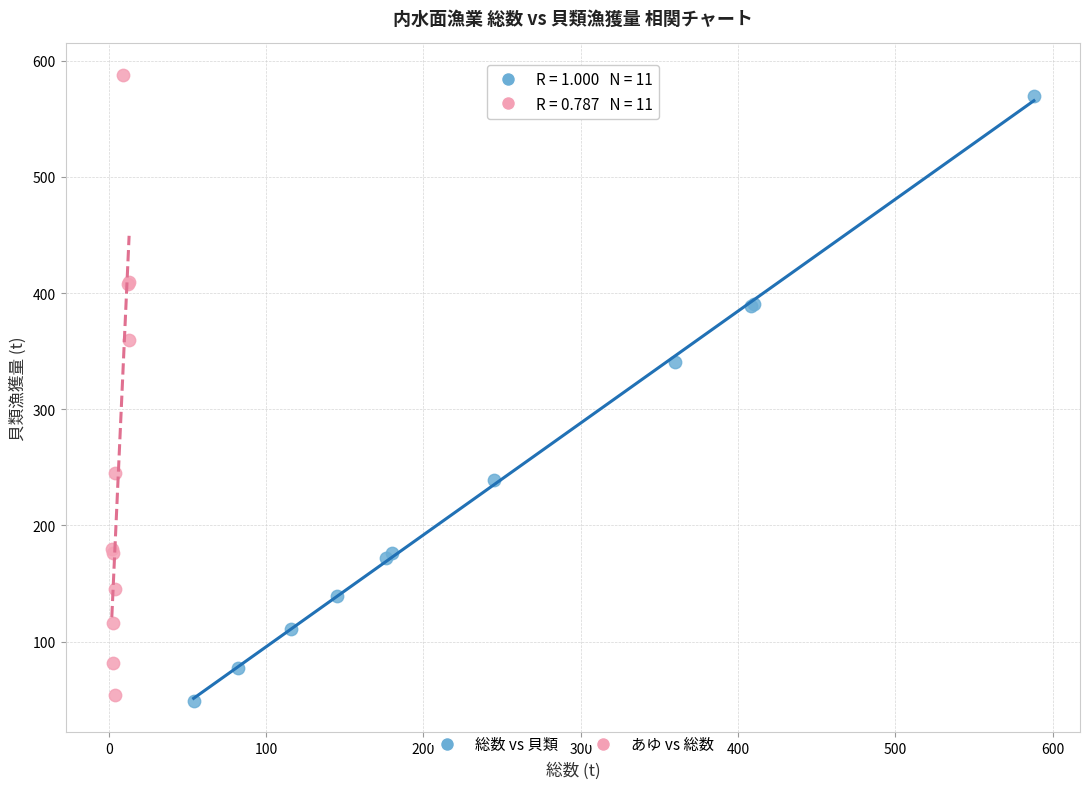

Which series has the largest Y range (max minus min)?

あゆ vs 総数